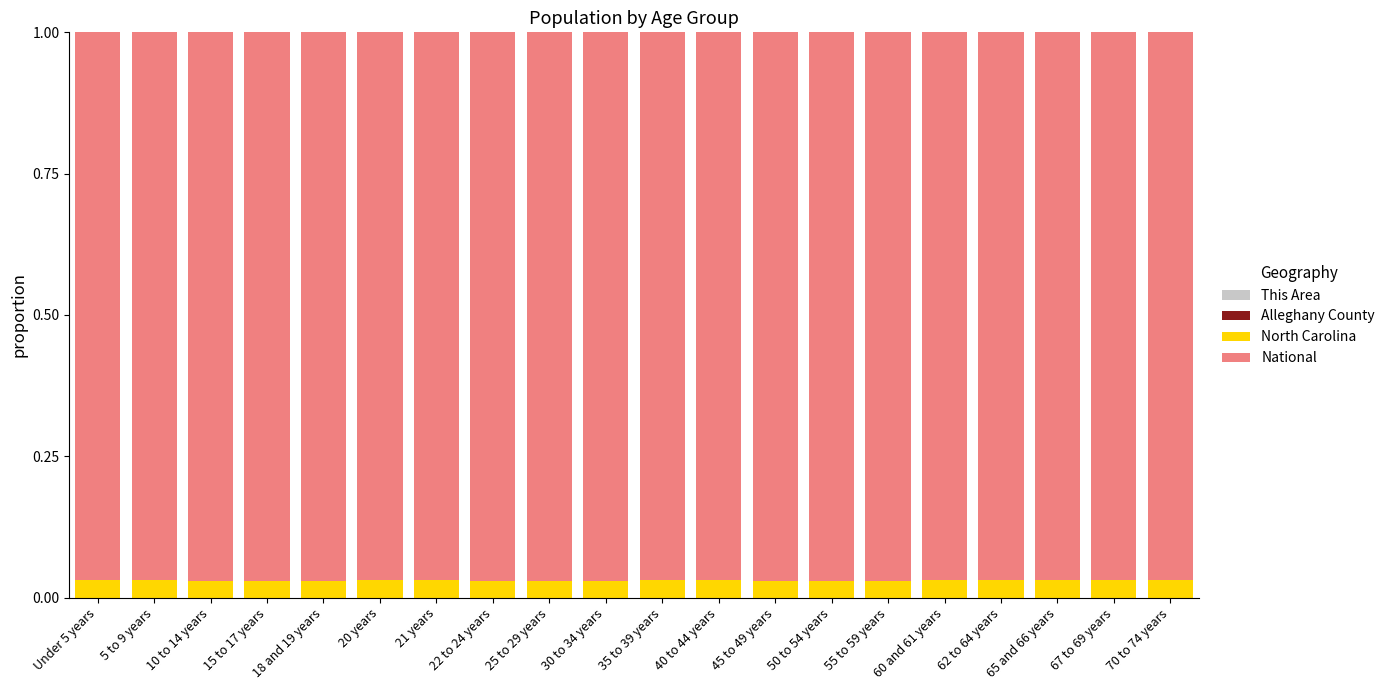

Are the bars grouped side by side (vs. stacked)?

No